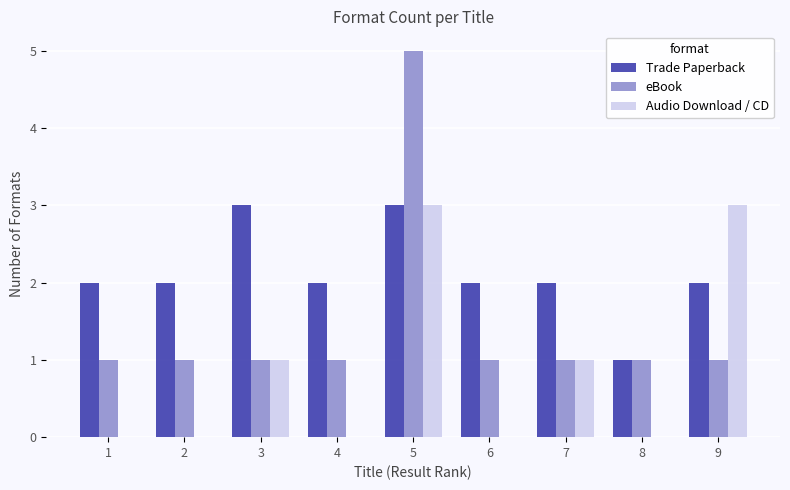

Which series changed the most between 3 and 9?

Audio Download / CD